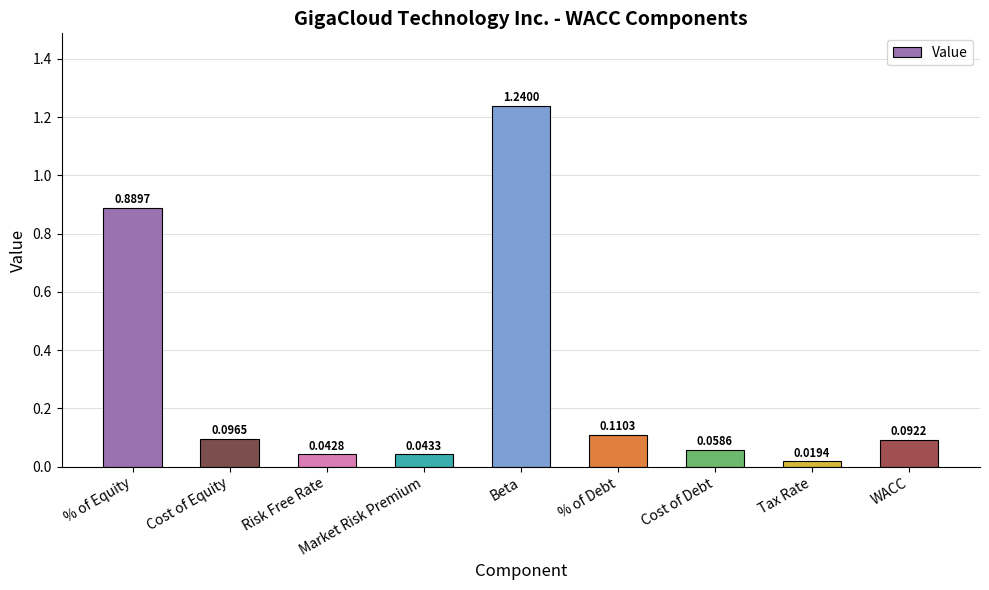

List the labels in order of value, largest first.

Beta, % of Equity, % of Debt, Cost of Equity, WACC, Cost of Debt, Market Risk Premium, Risk Free Rate, Tax Rate